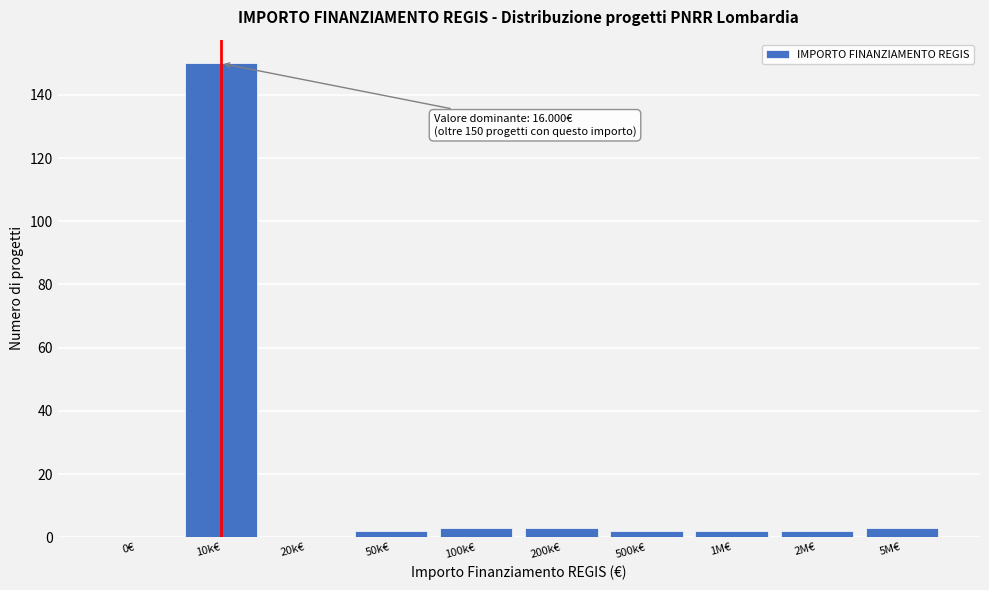

Reading left to right, transcribe all the data shown in this chart.

0€=0	10k€=150	20k€=0	50k€=2	100k€=3	200k€=3	500k€=2	1M€=2	2M€=2	5M€=3